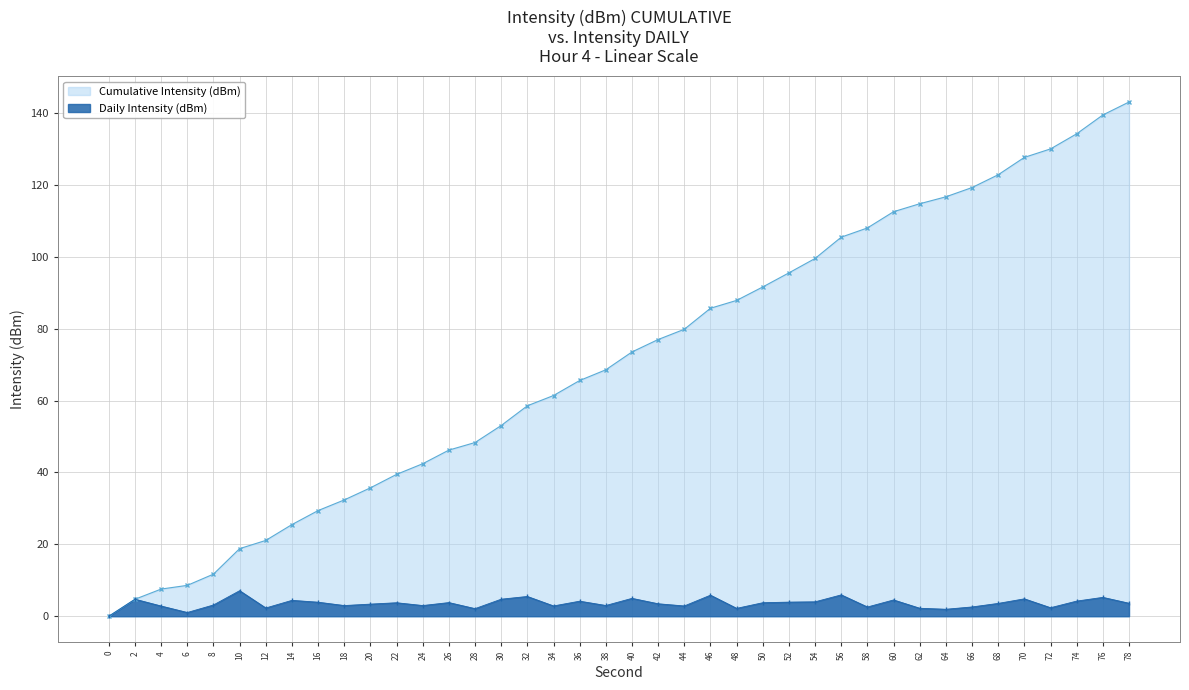

What is the value of the Daily Intensity (dBm) point at the 21st from the left?

5.0